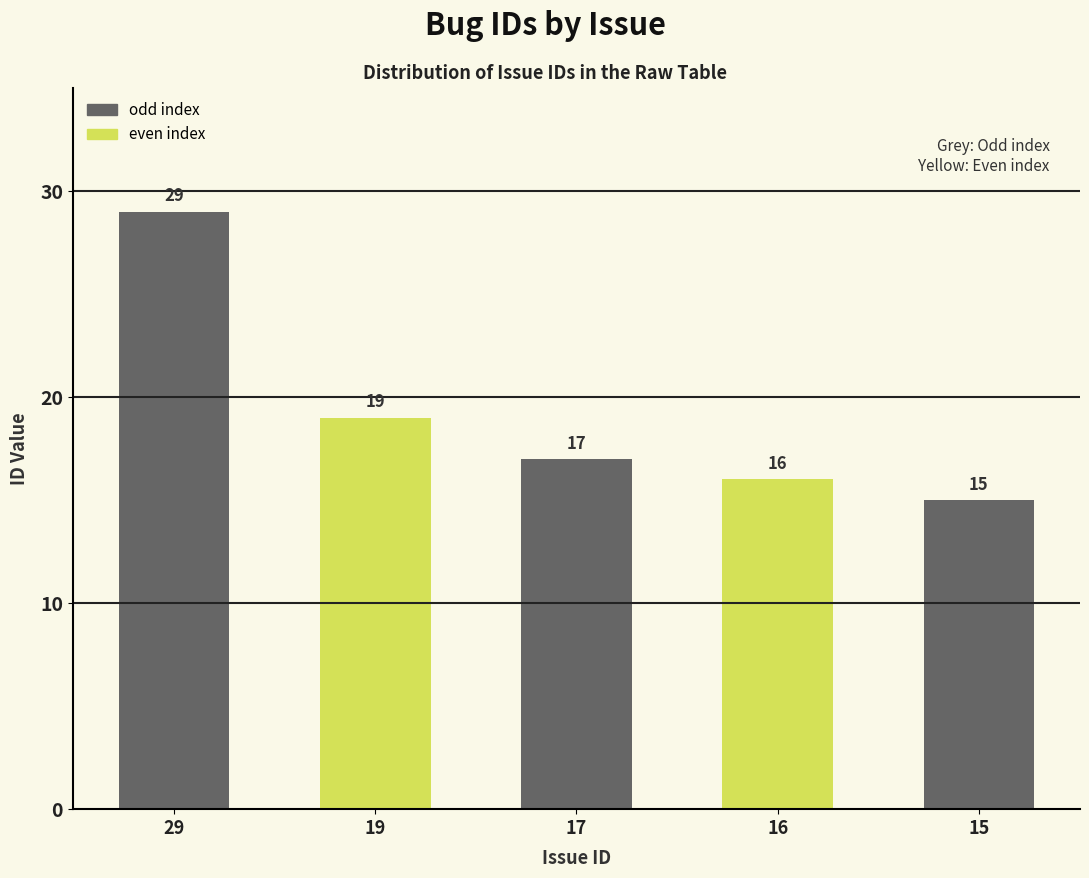

What is the value of the 4th bar from the left?

16